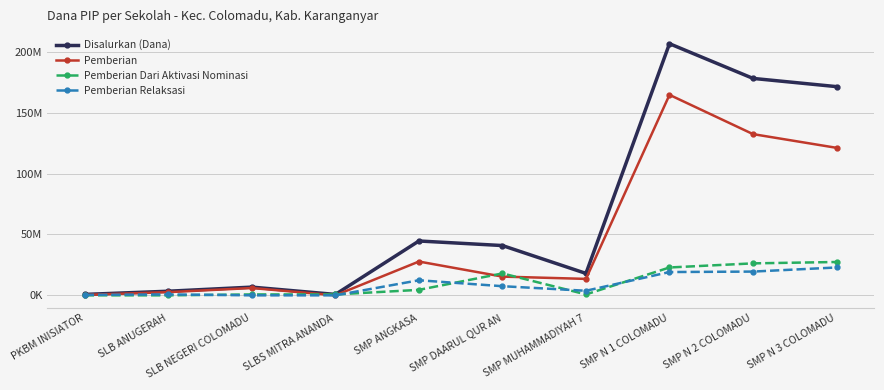

At which category does Pemberian Dari Aktivasi Nominasi reach its first local peak?

SMP DAARUL QUR AN